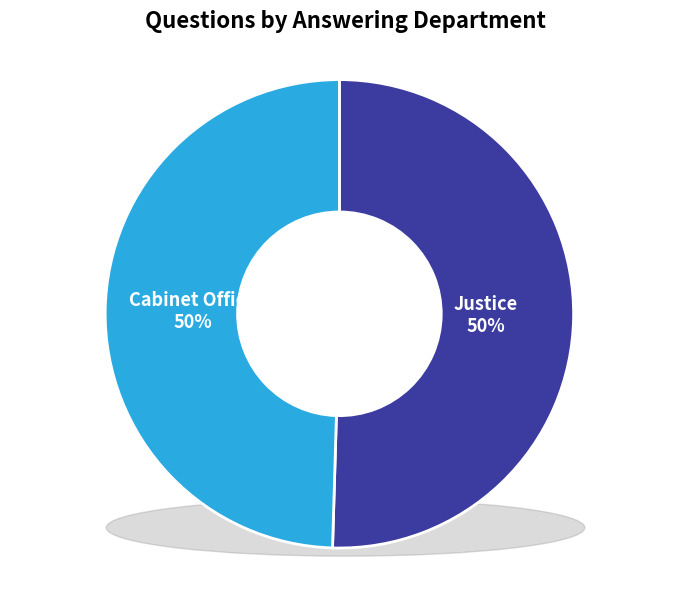

What percentage is the Justice slice, to the nearest percent?

50%